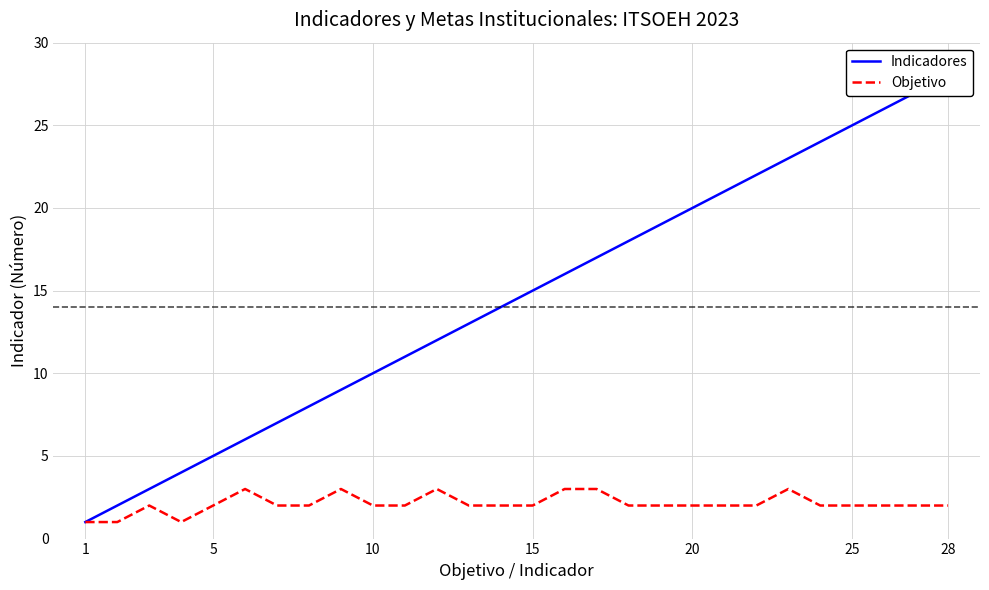

What are all the series names shown in the legend?

Indicadores, Objetivo